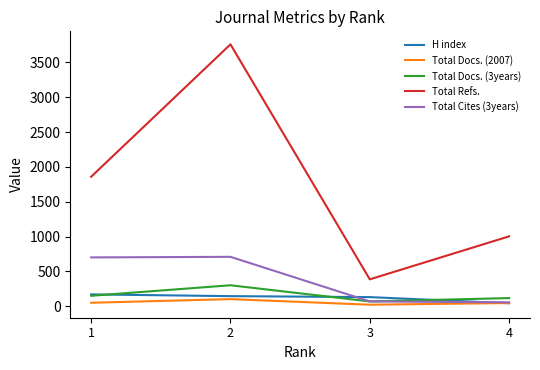

What are all the series names shown in the legend?

H index, Total Docs. (2007), Total Docs. (3years), Total Refs., Total Cites (3years)